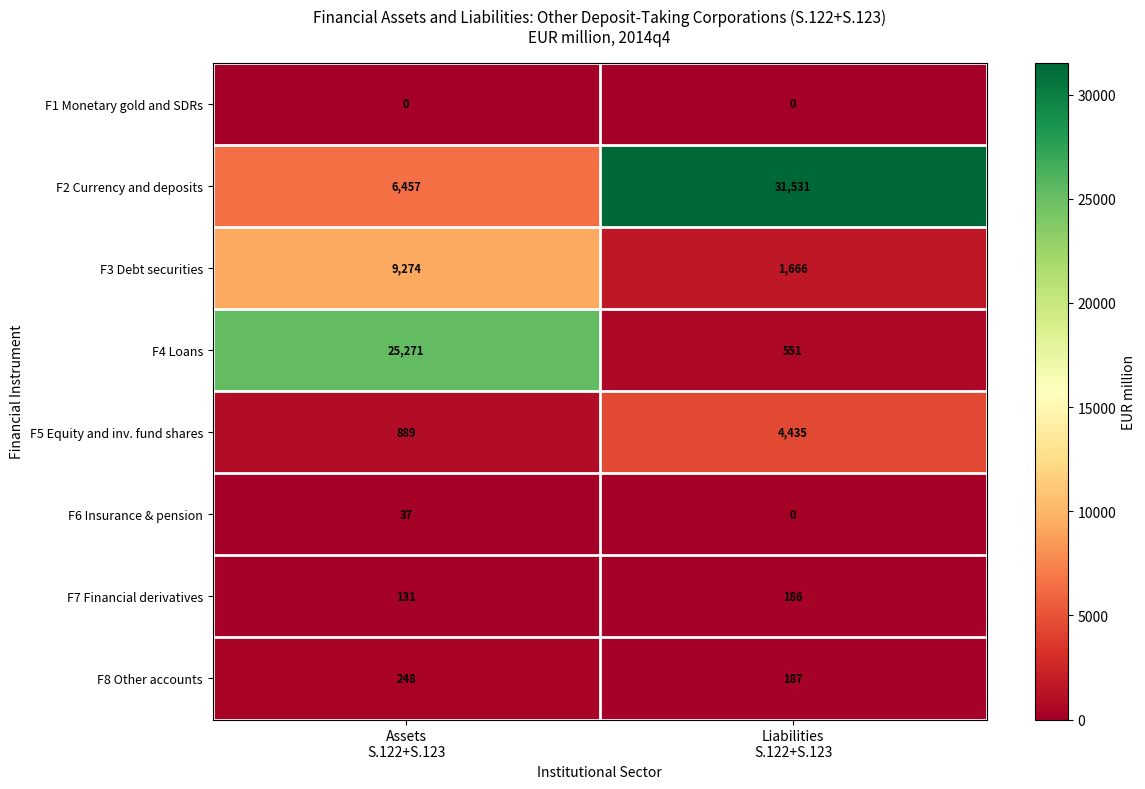

Which series has the largest range (max minus min)?

F2 Currency and deposits